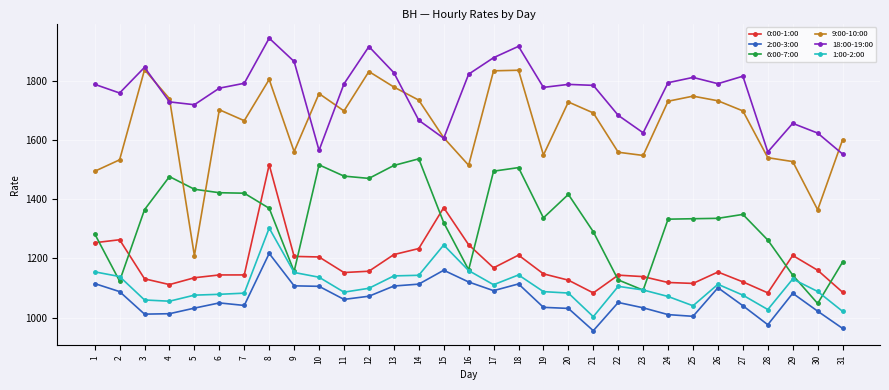

Which series has the widest spread of values?

9:00-10:00